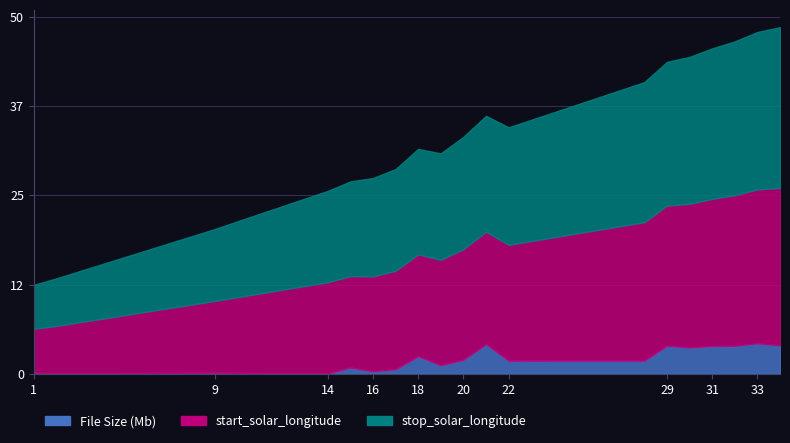

At which category does File Size (Mb) reach its first local valley?

2